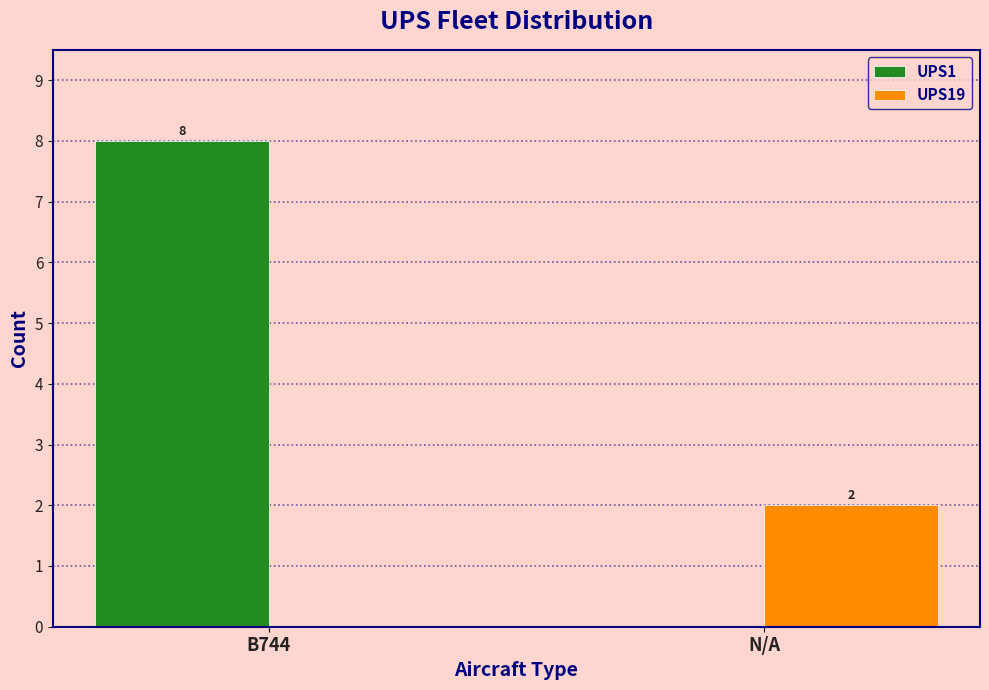

What is the maximum value for UPS1?

8